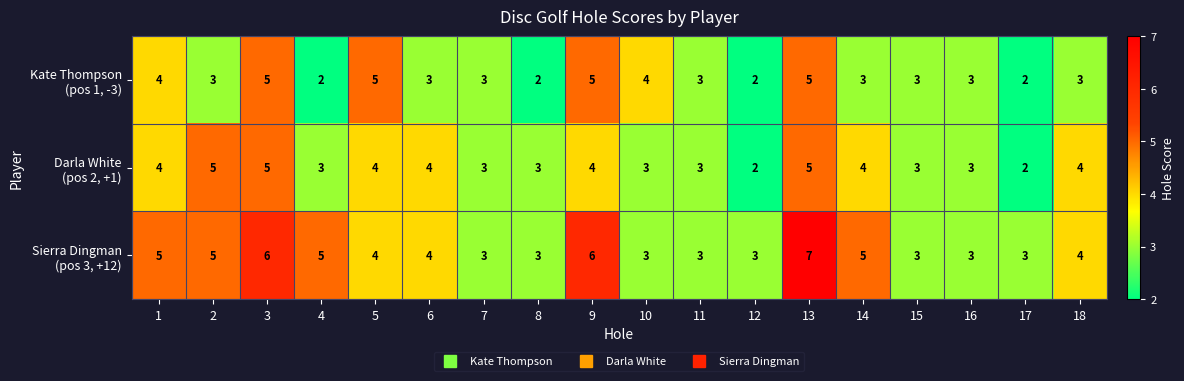

What is the total value across all series at 4?

10